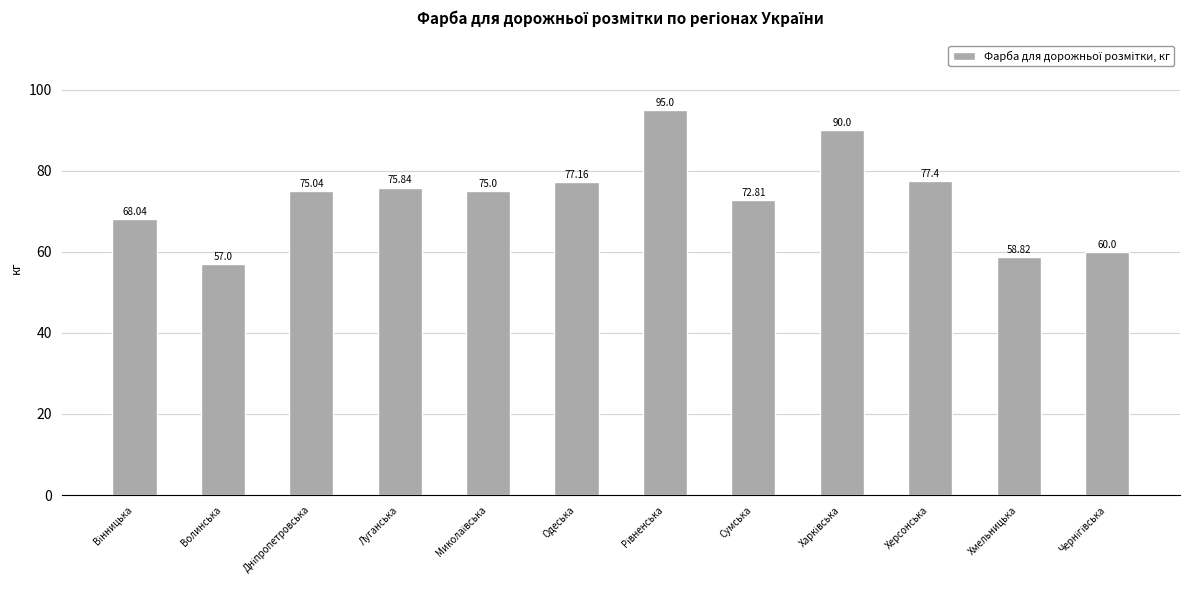

Where is the data nearest to the value 76?

Луганська